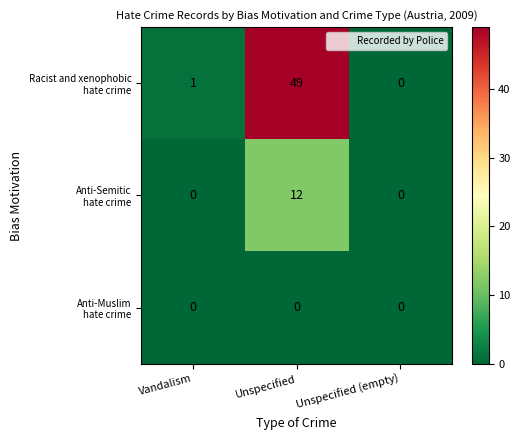

At which category is the sum across all series the highest?

Unspecified